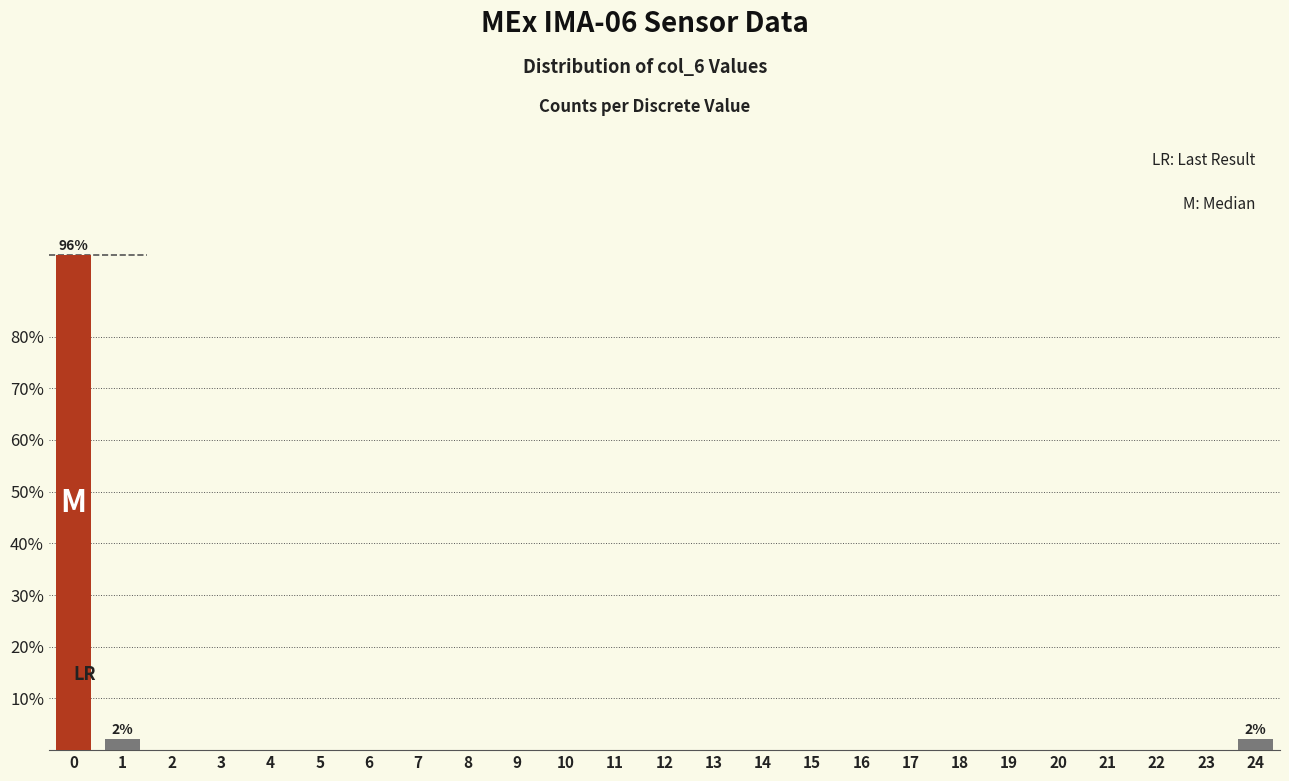

Reading right to left, transcribe all the data shown in this chart.

24=2.1	23=0.0	22=0.0	21=0.0	20=0.0	19=0.0	18=0.0	17=0.0	16=0.0	15=0.0	14=0.0	13=0.0	12=0.0	11=0.0	10=0.0	9=0.0	8=0.0	7=0.0	6=0.0	5=0.0	4=0.0	3=0.0	2=0.0	1=2.1	0=95.7